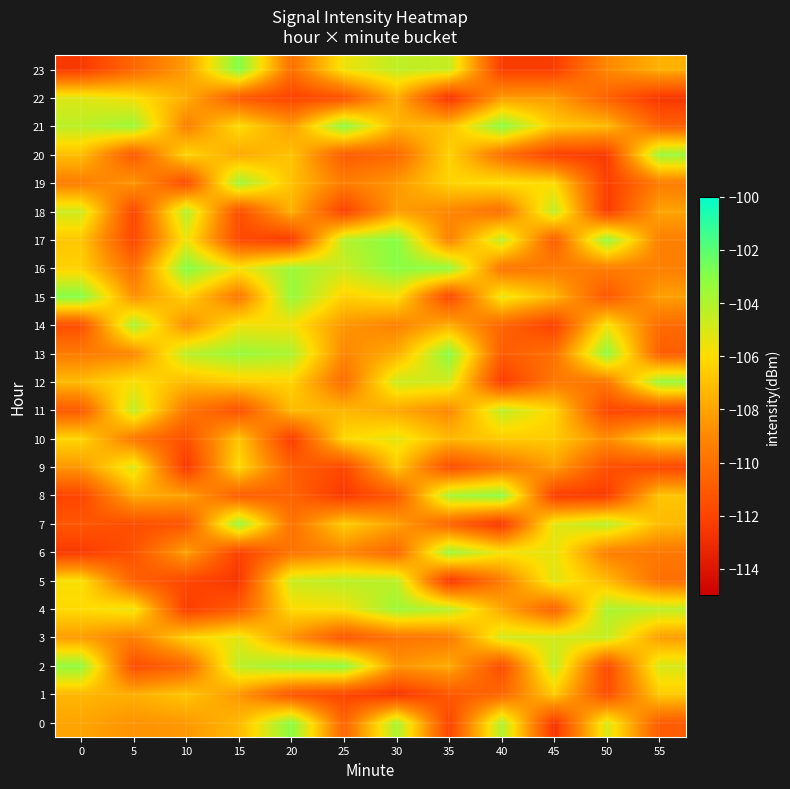

How many categories are shown in the chart?

12